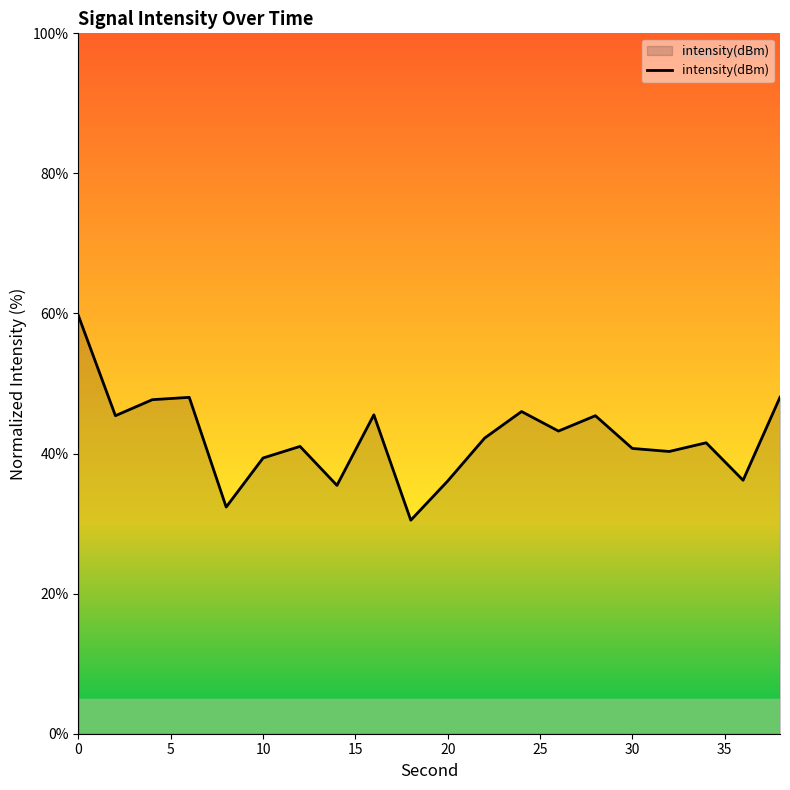

What is the minimum value shown in the chart?

30.5